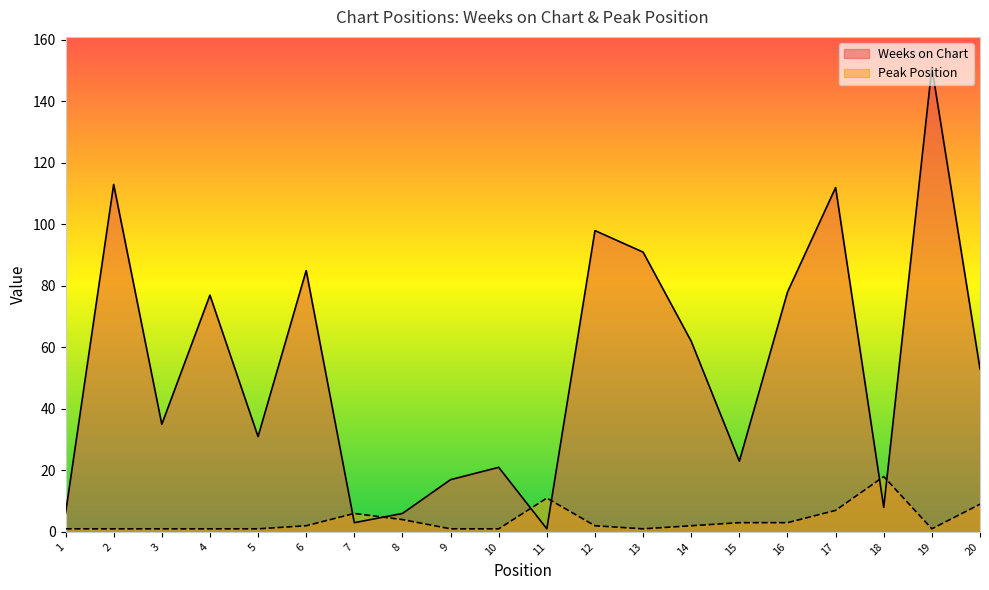

Count the number of data series in this chart.

2